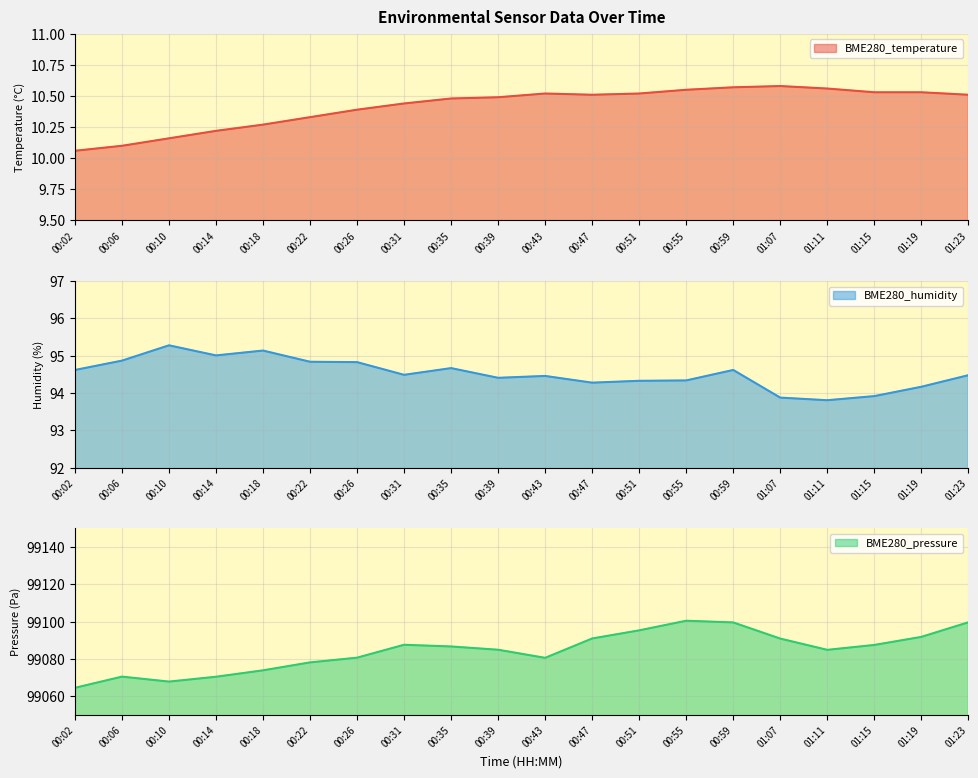

What is the label of the 11th point from the right?

00:39